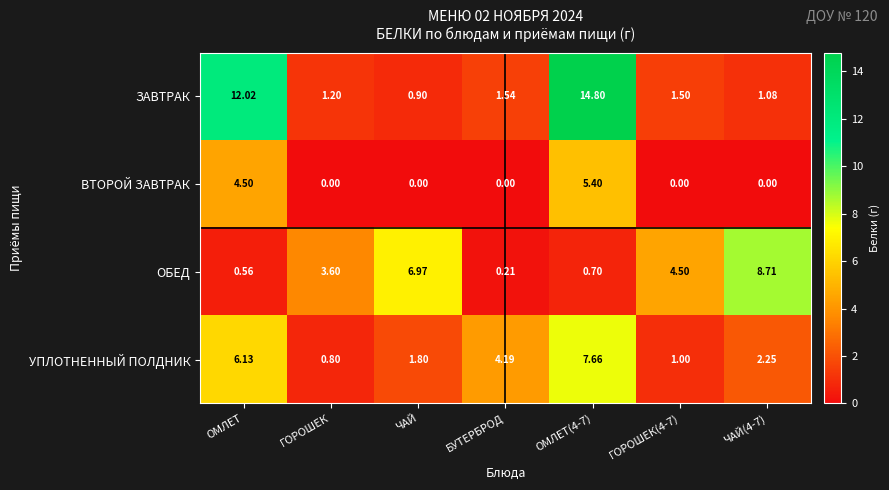

At which category is the sum across all series the highest?

ОМЛЕТ(4-7)